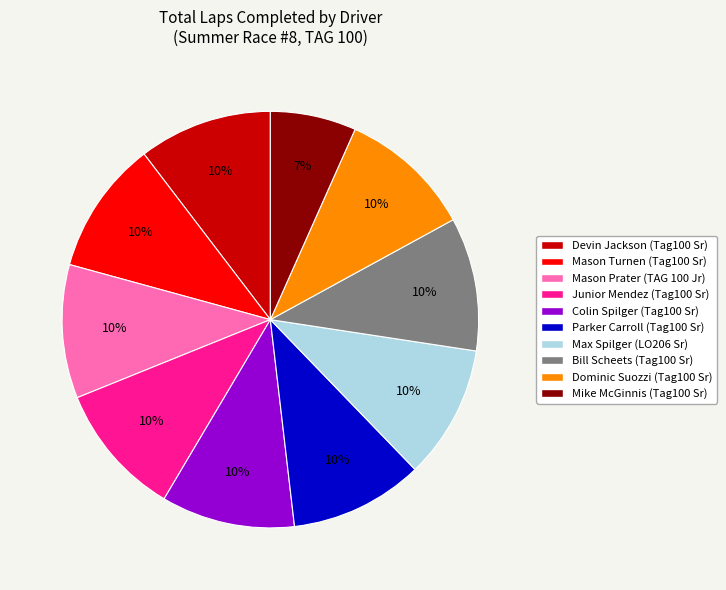

Does any single category account for the majority?

No